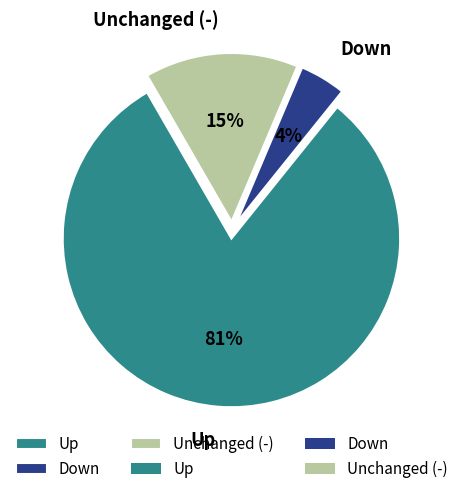

Rank the categories by value from lowest to highest.

Down, Unchanged (-), Up